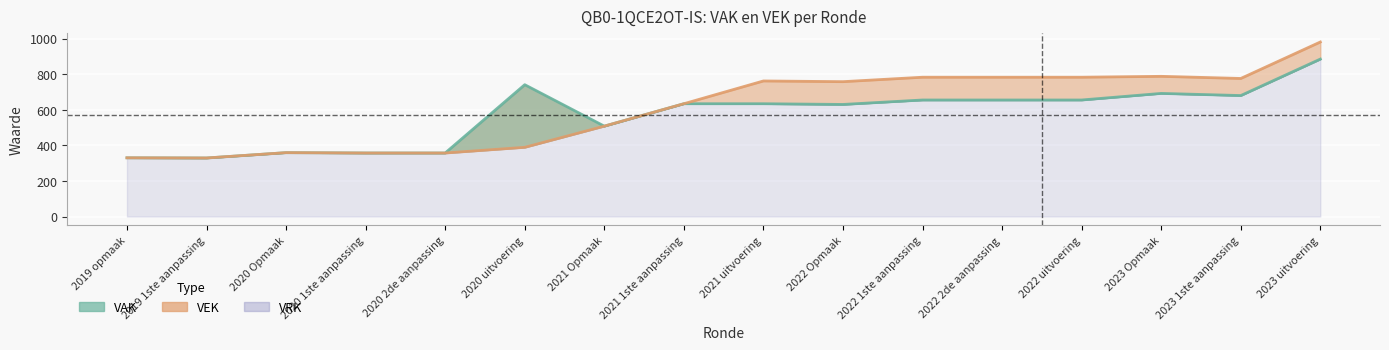

Which label corresponds to the largest value in the chart?

2023 uitvoering